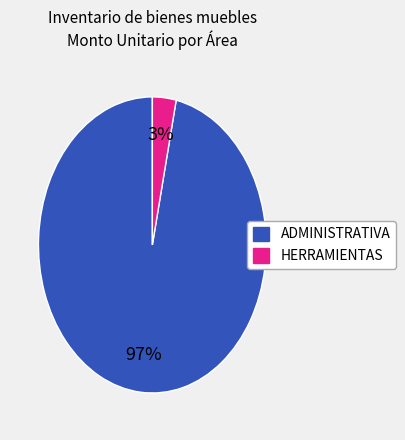

Is there any slice that represents more than half of the pie?

Yes